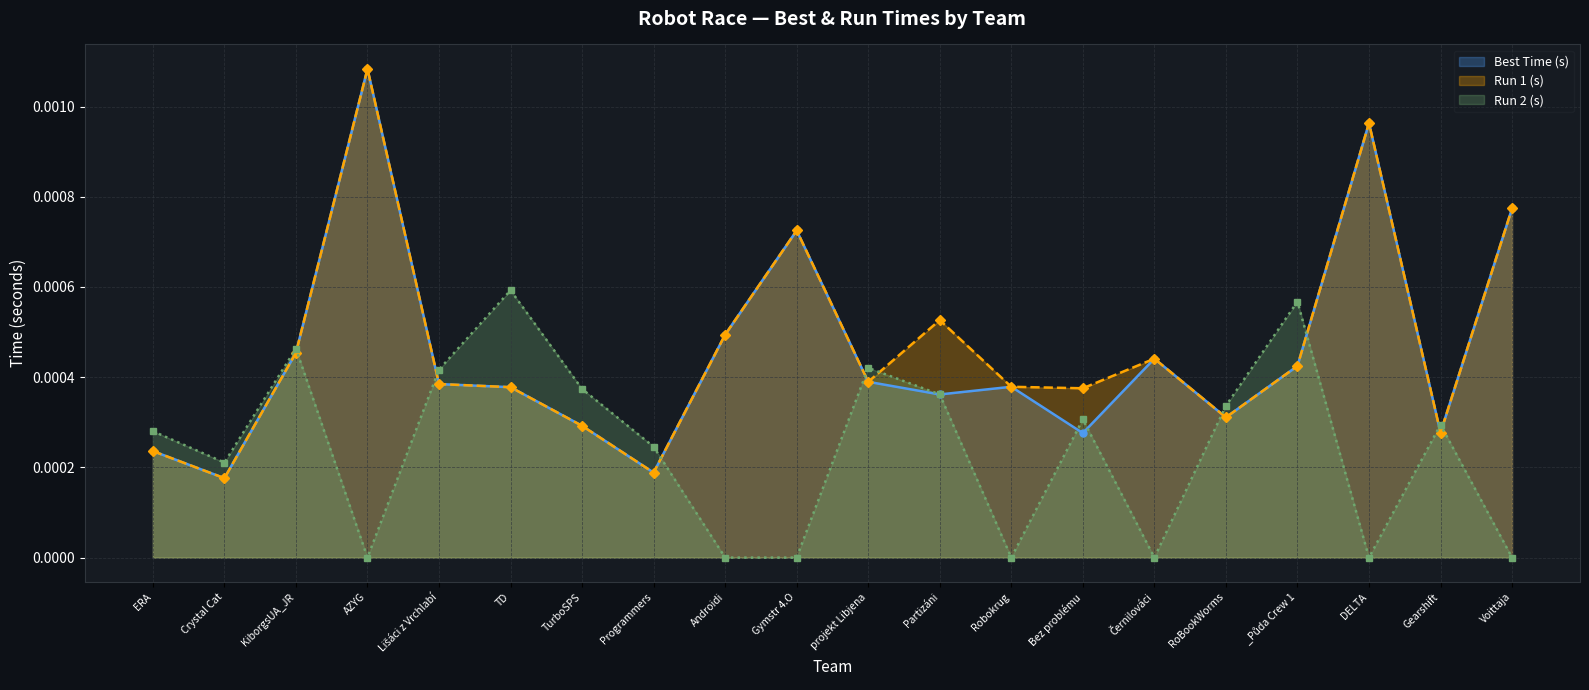

How many positive values does the Run 2 (s) series have?

13